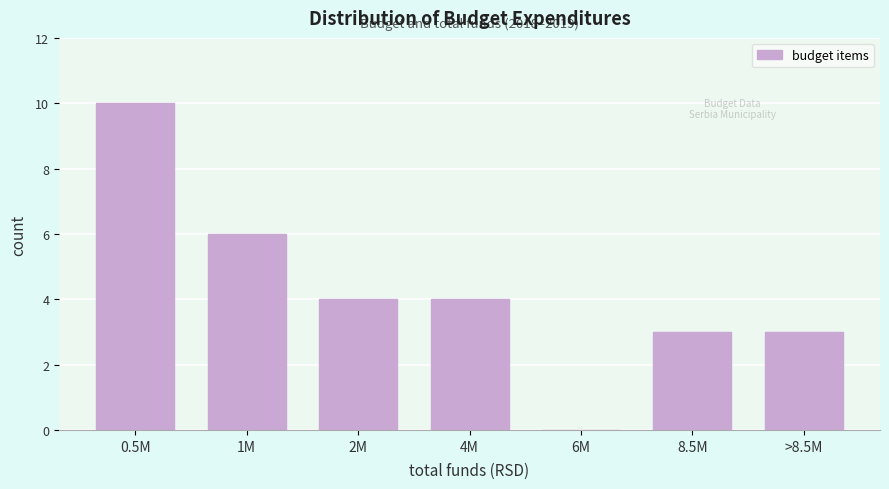

Reading left to right, list all the values displayed in this chart.

0.5M=10	1M=6	2M=4	4M=4	6M=0	8.5M=3	>8.5M=3